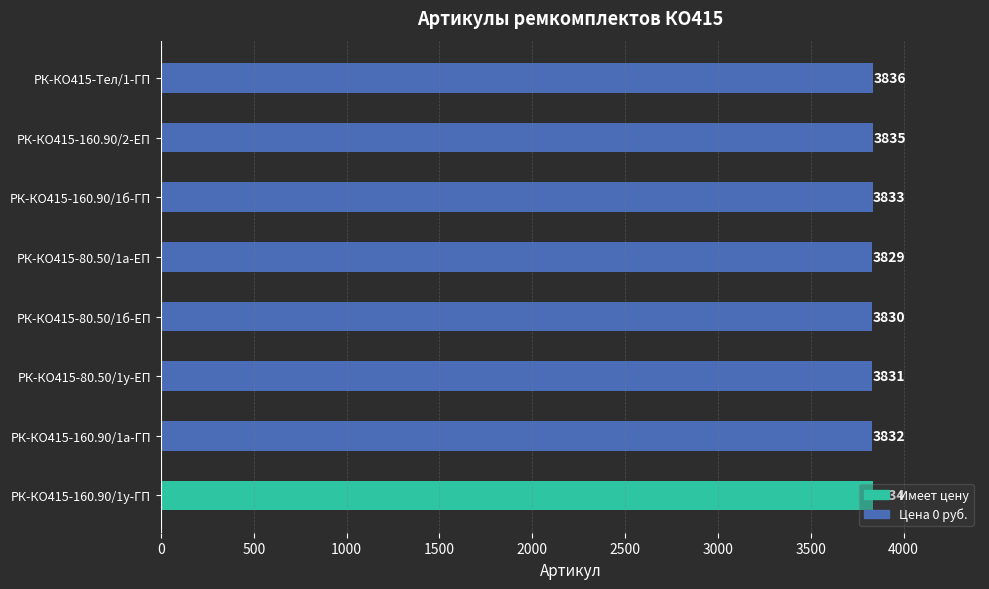

Which has a higher value, РК-КО415-80.50/1а-ЕП or РК-КО415-160.90/1у-ГП?

РК-КО415-160.90/1у-ГП